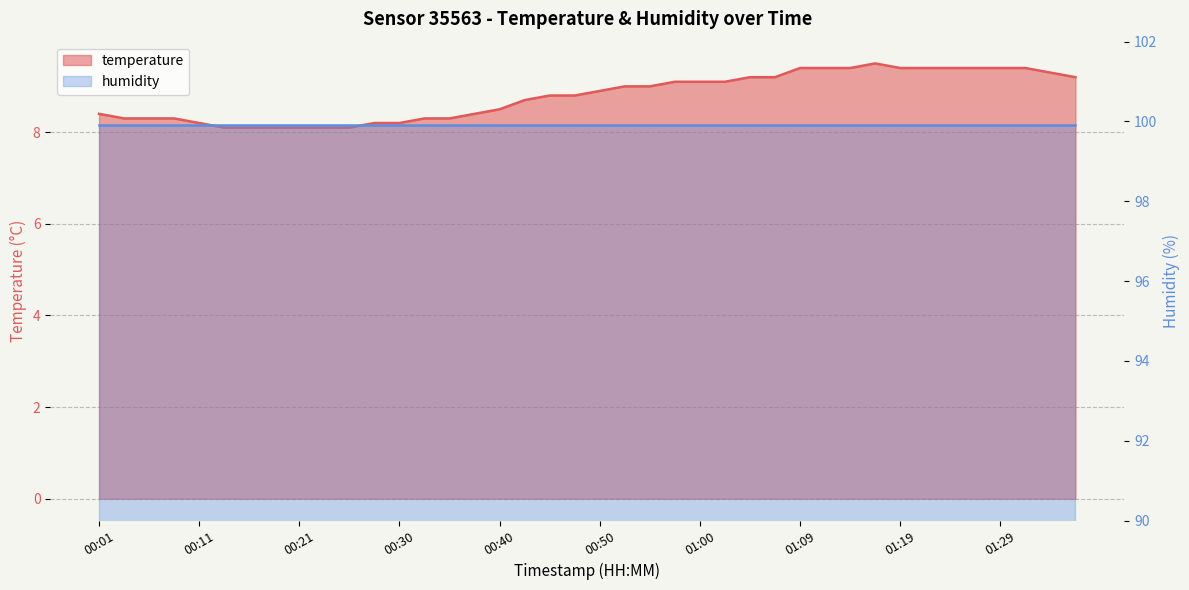

Reading left to right, list all the values displayed in this chart.

00:01=8.4	00:03=8.3	00:06=8.3	00:08=8.3	00:11=8.2	00:13=8.1	00:16=8.1	00:18=8.1	00:21=8.1	00:23=8.1	00:25=8.1	00:28=8.2	00:30=8.2	00:33=8.3	00:35=8.3	00:38=8.4	00:40=8.5	00:43=8.7	00:45=8.8	00:47=8.8	00:50=8.9	00:52=9.0	00:55=9.0	00:57=9.1	01:00=9.1	01:02=9.1	01:05=9.2	01:07=9.2	01:09=9.4	01:12=9.4	01:14=9.4	01:17=9.5	01:19=9.4	01:22=9.4	01:24=9.4	01:27=9.4	01:29=9.4	01:32=9.4	01:34=9.3	01:37=9.2